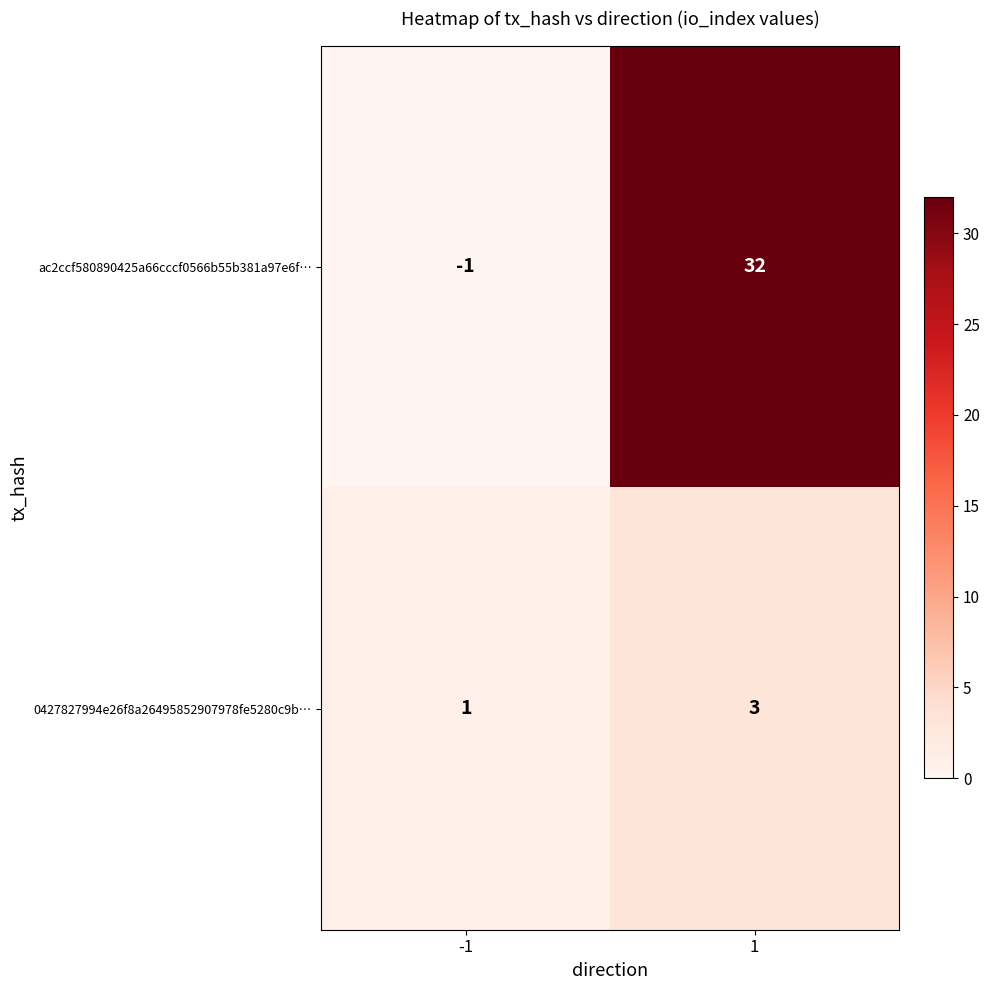

Between -1 and 1, which series saw the biggest shift?

ac2ccf580890425a66cccf0566b55b381a97e6f…